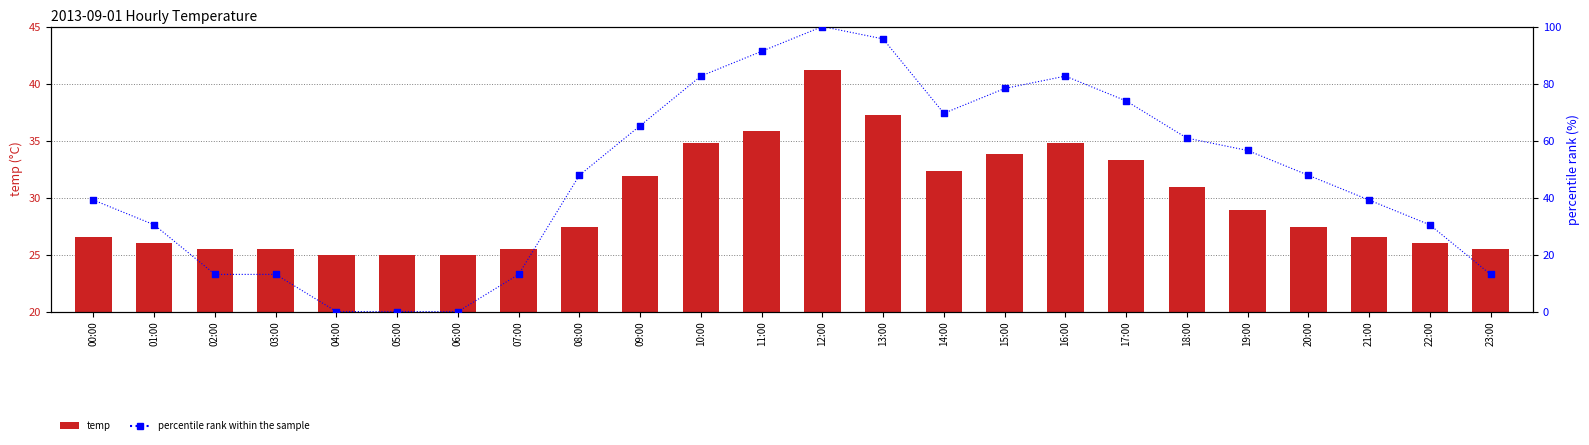

Which series has the largest total across all categories?

percentile rank within the sample